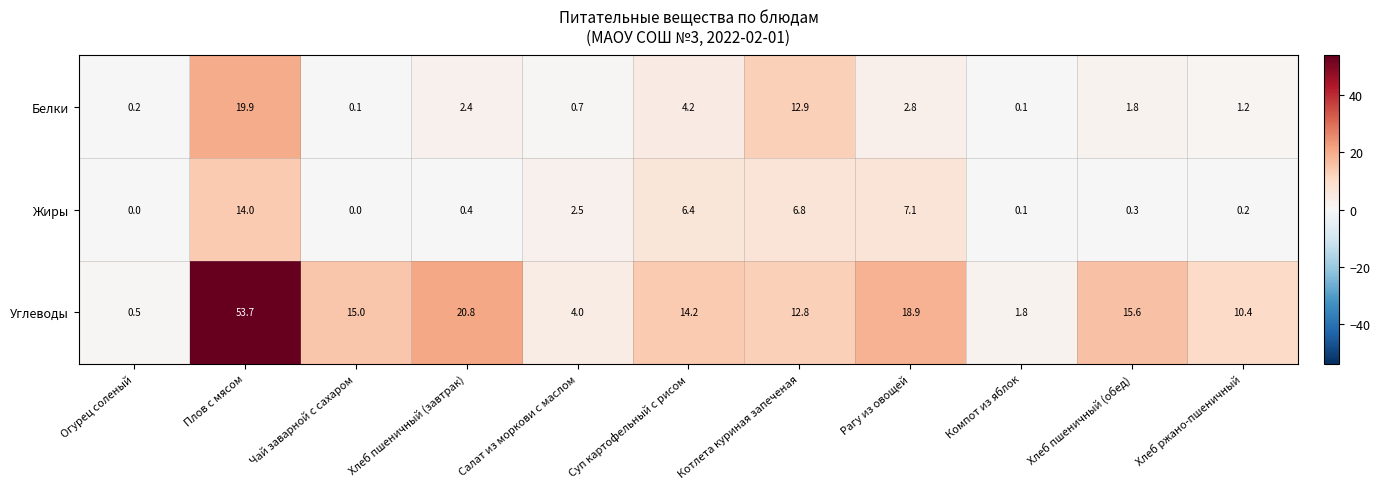

True or false: Углеводы has a value of 20.8 at Хлеб пшеничный (завтрак).

True